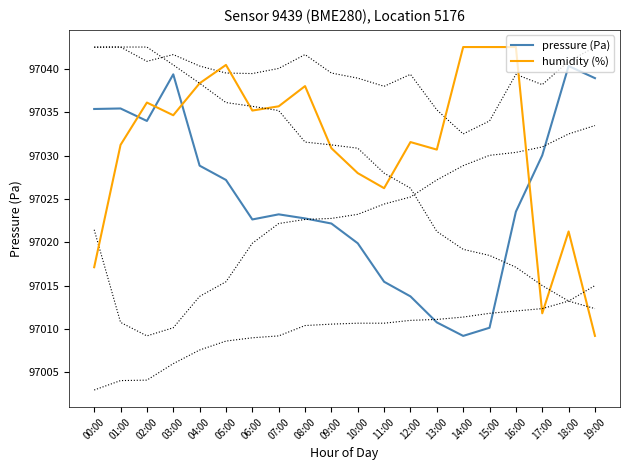

What is the difference between the maximum and minimum values in the humidity (%) series?

33.3